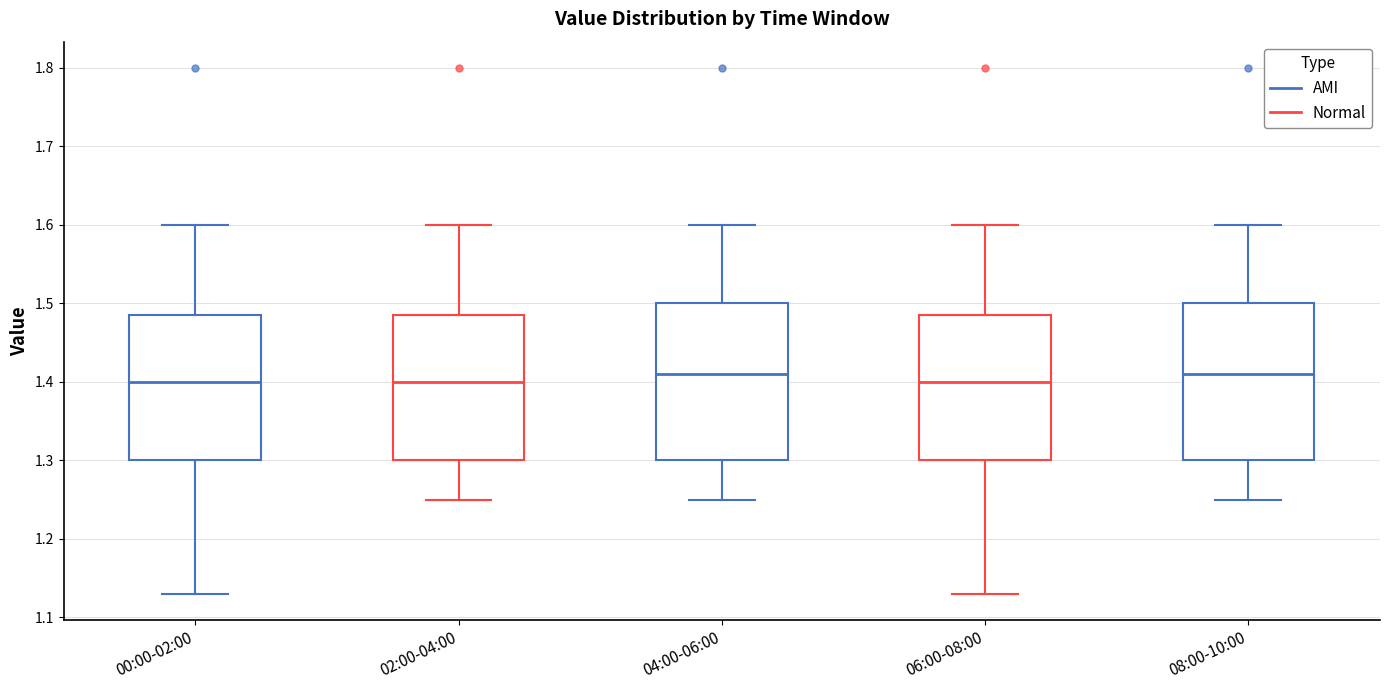

Reading left to right, transcribe this box plot: for each box, give where its median line is, the range the box spans, and where its two whiskers end, as read against the y-axis. The values are not printed on the chart, so give them approximately, as read against the axis.

00:00-02:00: median 1.40, box 1.30 to 1.49, whiskers 1.13 to 1.60
02:00-04:00: median 1.40, box 1.30 to 1.49, whiskers 1.25 to 1.60
04:00-06:00: median 1.41, box 1.30 to 1.50, whiskers 1.25 to 1.60
06:00-08:00: median 1.40, box 1.30 to 1.49, whiskers 1.13 to 1.60
08:00-10:00: median 1.41, box 1.30 to 1.50, whiskers 1.25 to 1.60